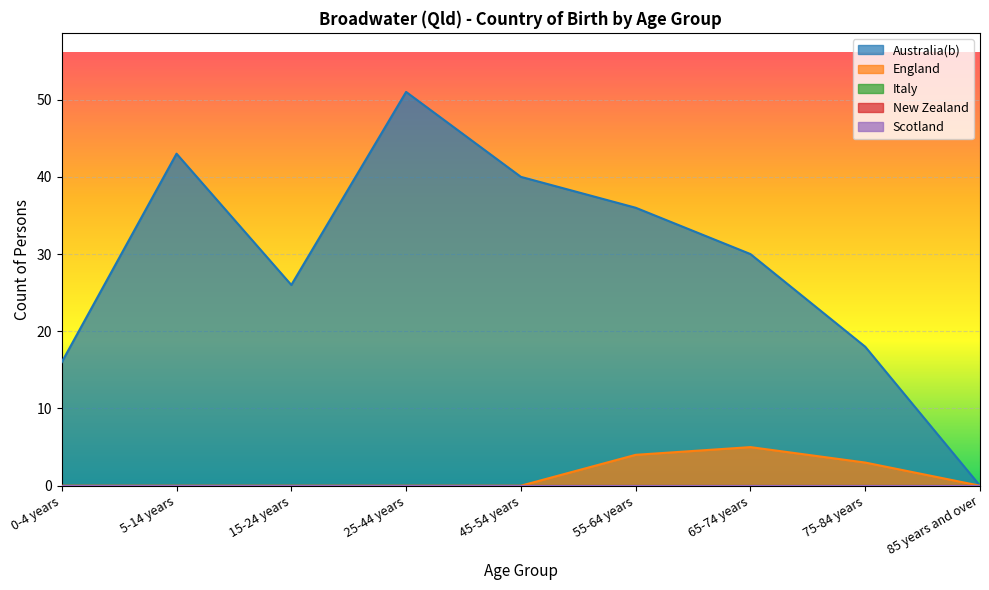

Which has a higher value, 45-54 years or 0-4 years?

45-54 years